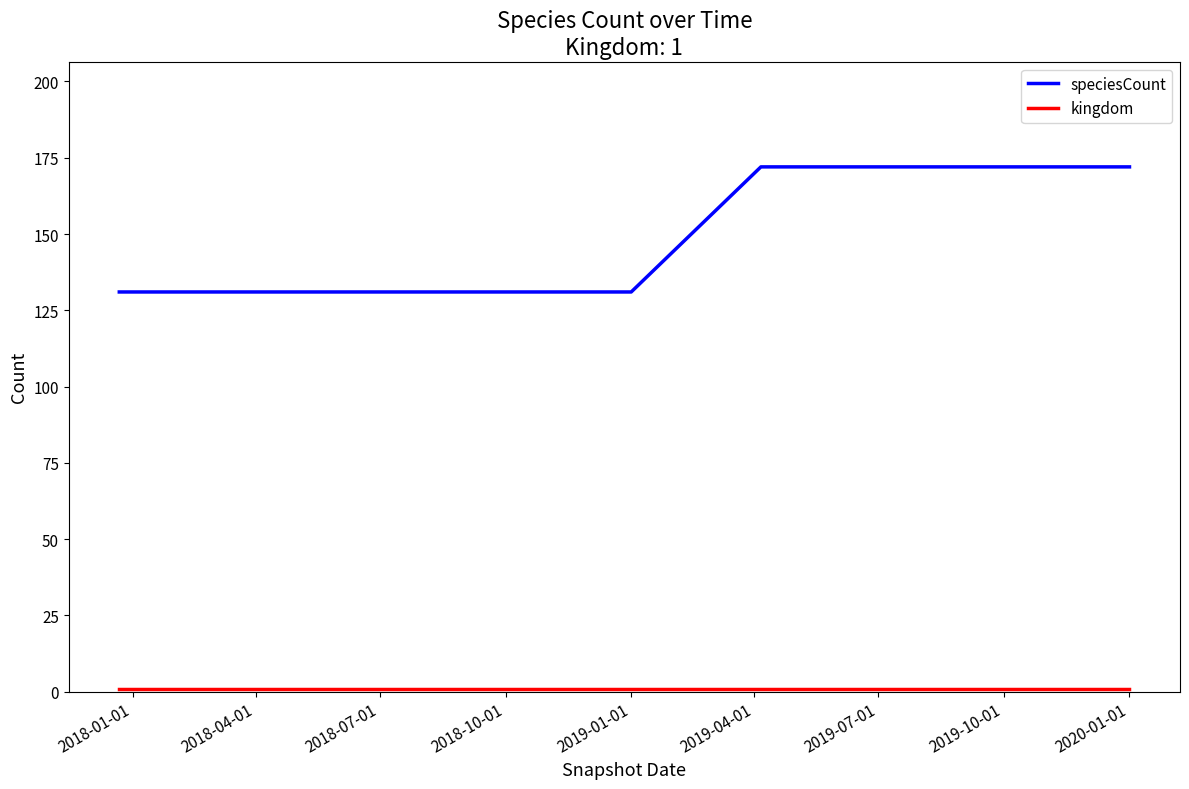

What is the difference between the maximum and minimum values in the speciesCount series?

41